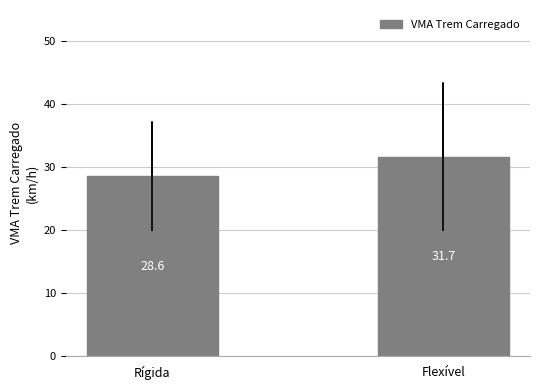

What is the value of the 2nd bar from the left?

31.7